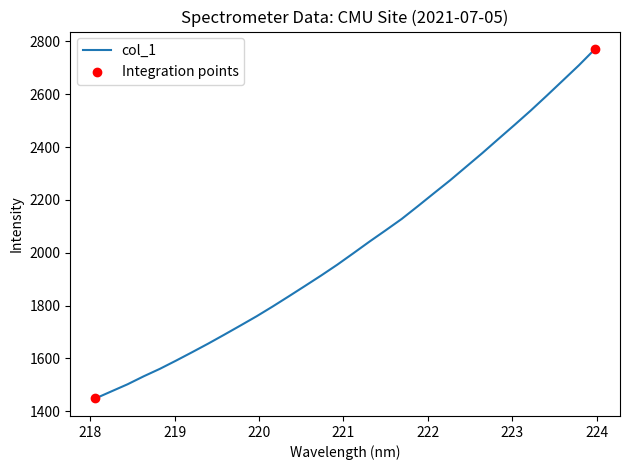

What is the maximum value shown in the chart?

2771.3